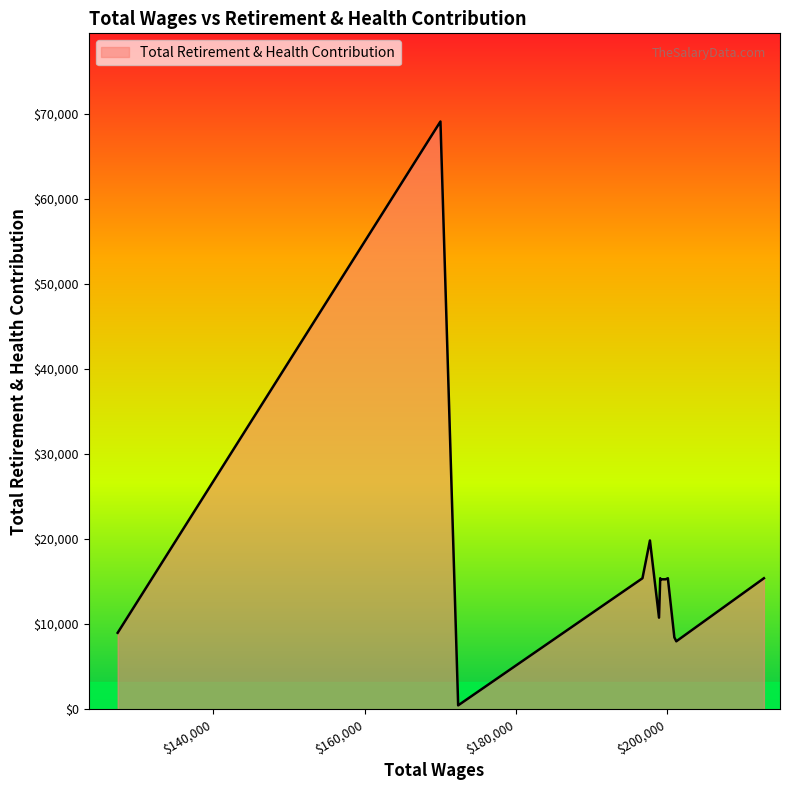

What is the difference between the second highest and minimum values?

19374